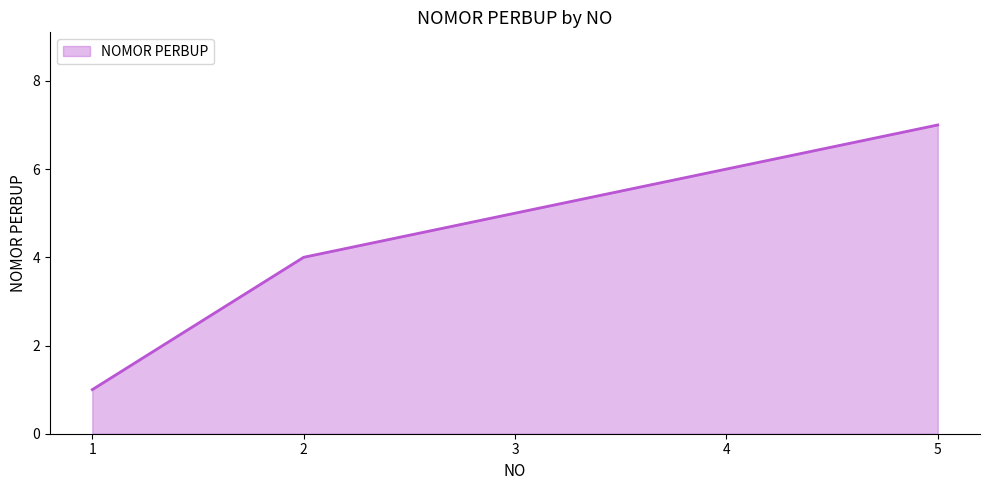

Approximately how many times larger is the value at 1 compared to 5?

0.1